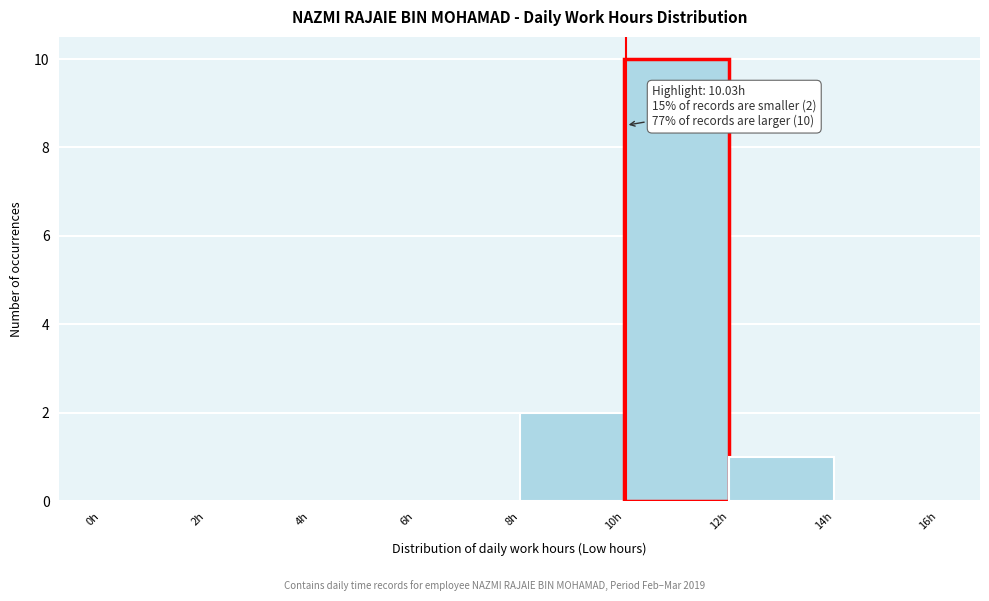

Over which range of the x-axis is the bar tallest?

10 to 12